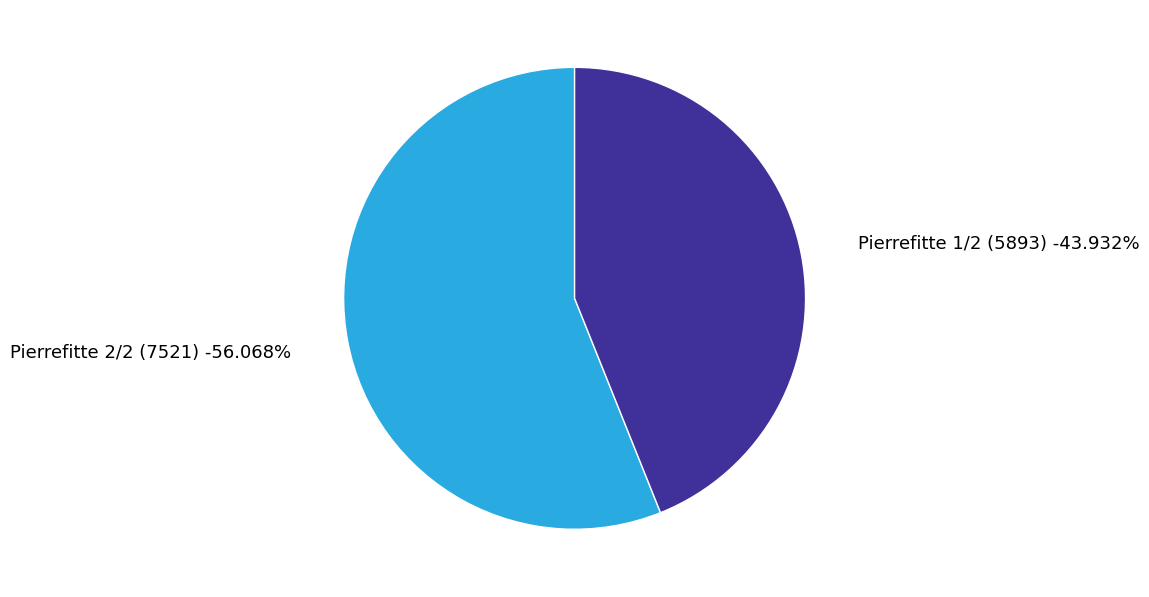

What is the majority slice?

Pierrefitte 2/2 (7521)